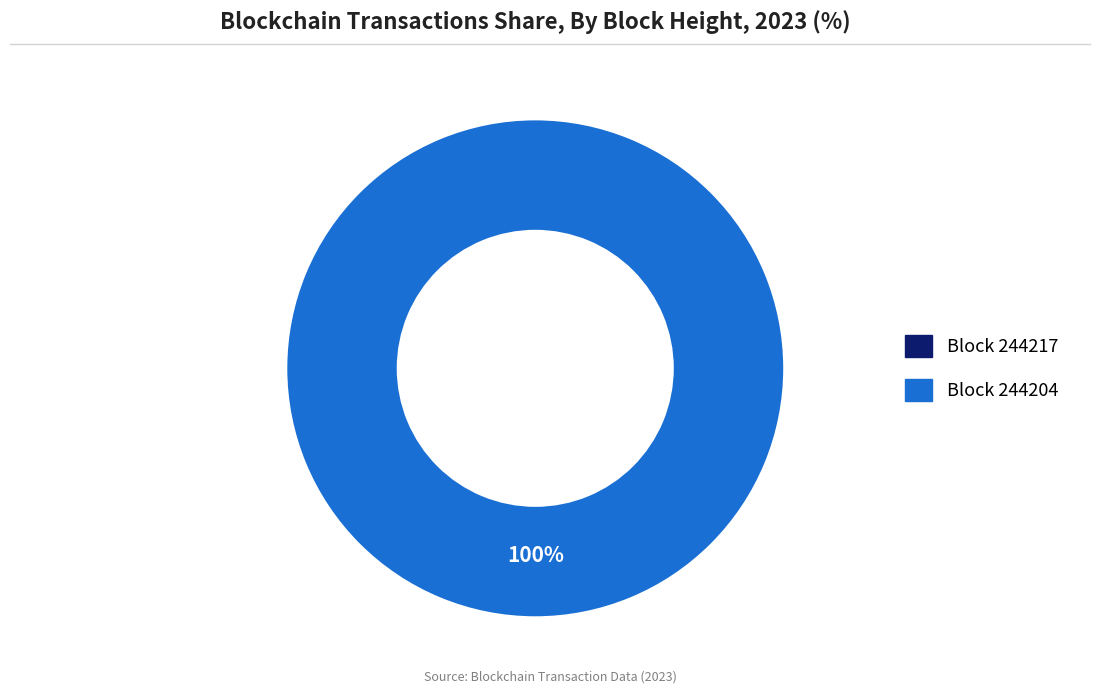

Combined, what portion of the pie is 244204 and 244217?

100.0%